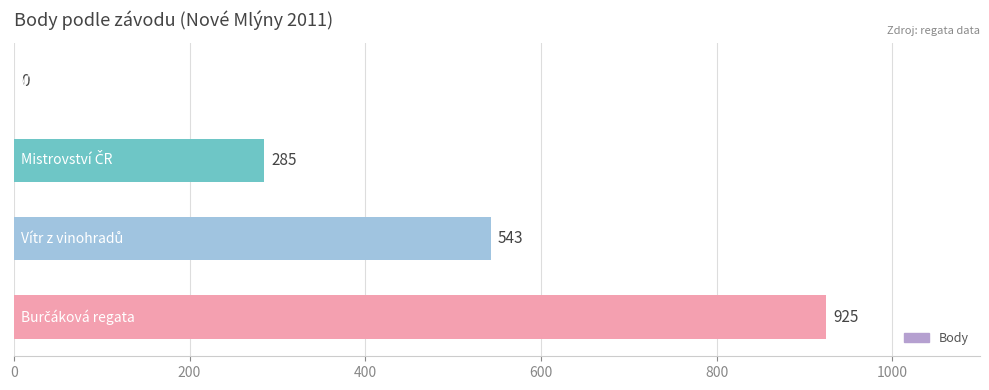

What is the sum of all values?

1753